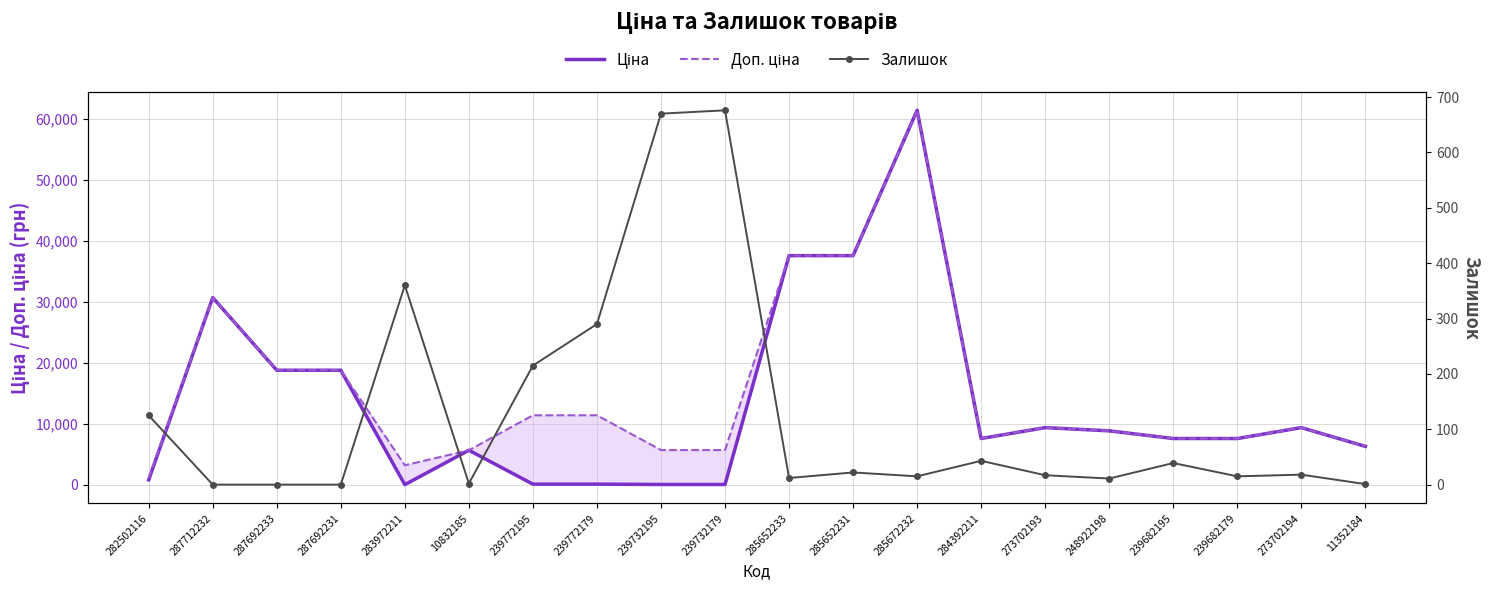

Which series changed the most between 287692231 and 239682179?

Ціна